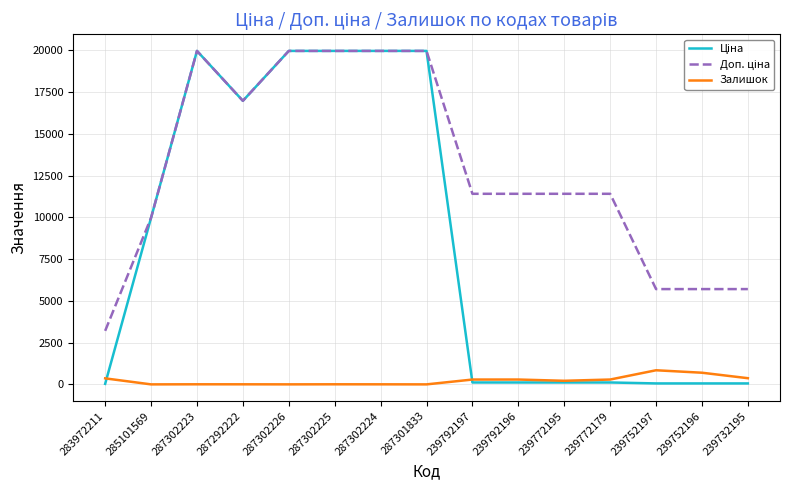

What is the spread (max minus min) of values at 287302224?

19961.2